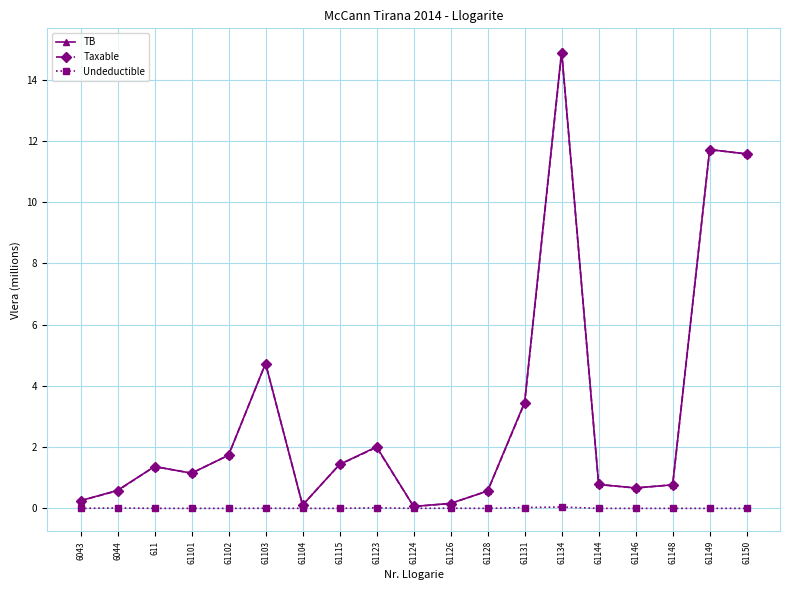

At how many categories does at least one series exceed 7?

3